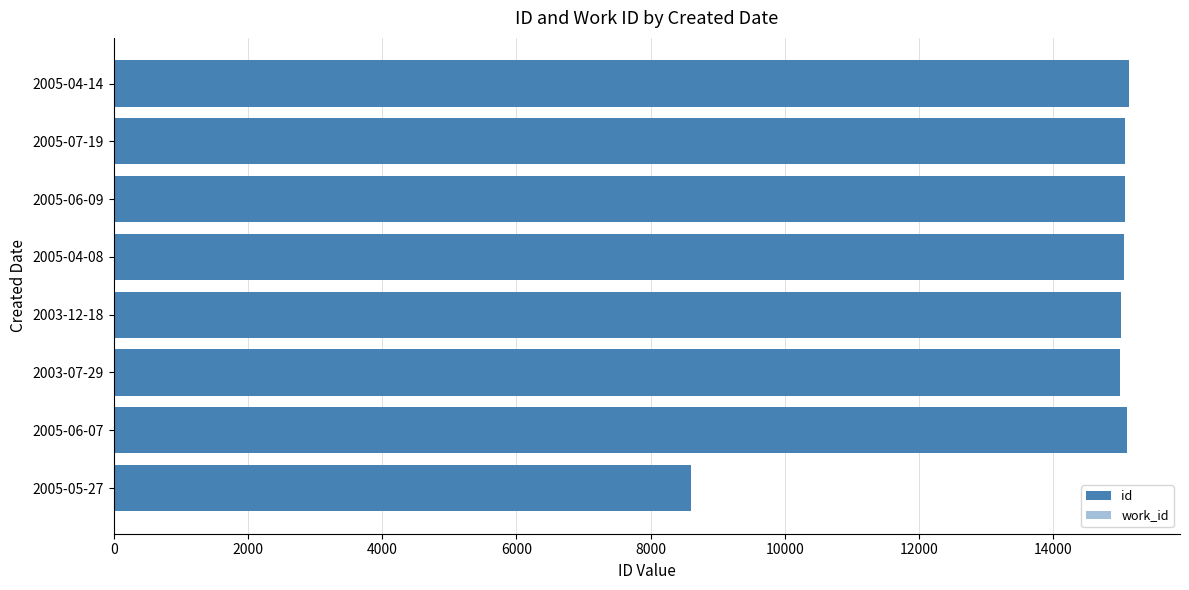

Does the chart contain any negative values?

No